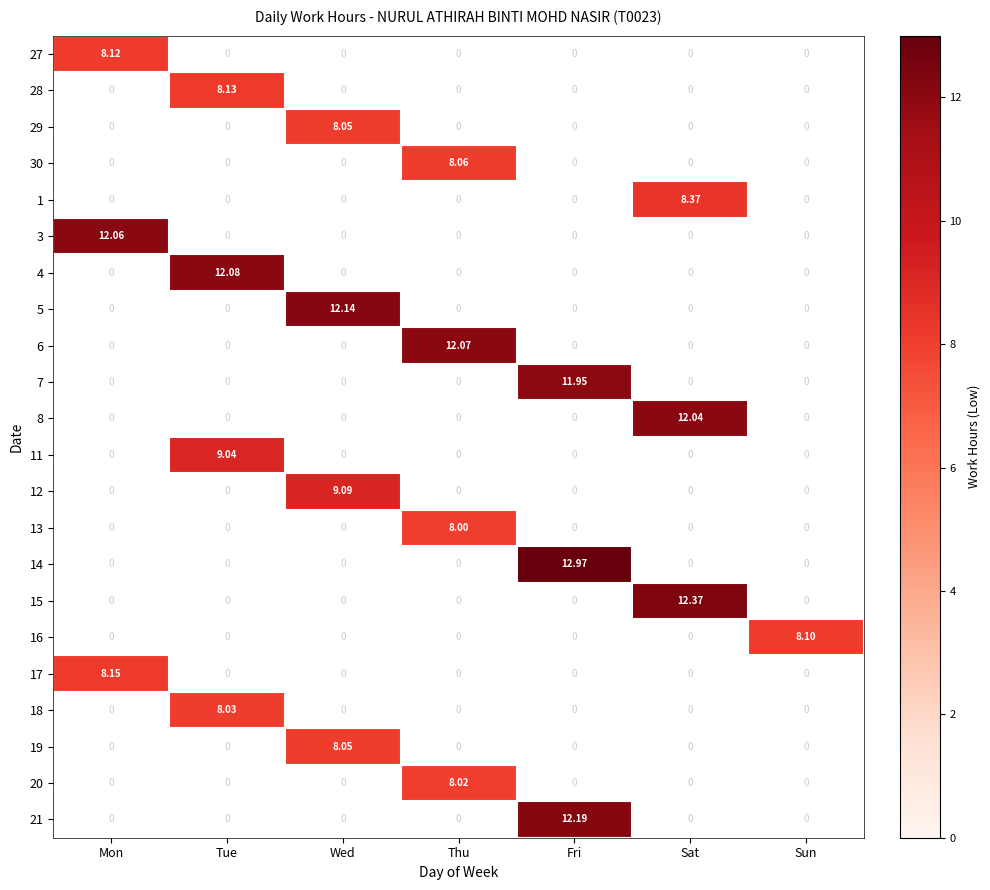

What is the spread (max minus min) of values at Wed?

12.1